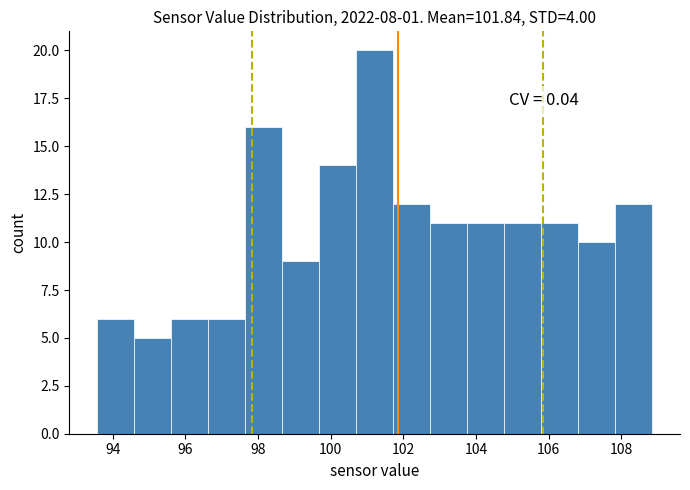

Which range on the x-axis has the tallest bar?

100.8 to 101.8